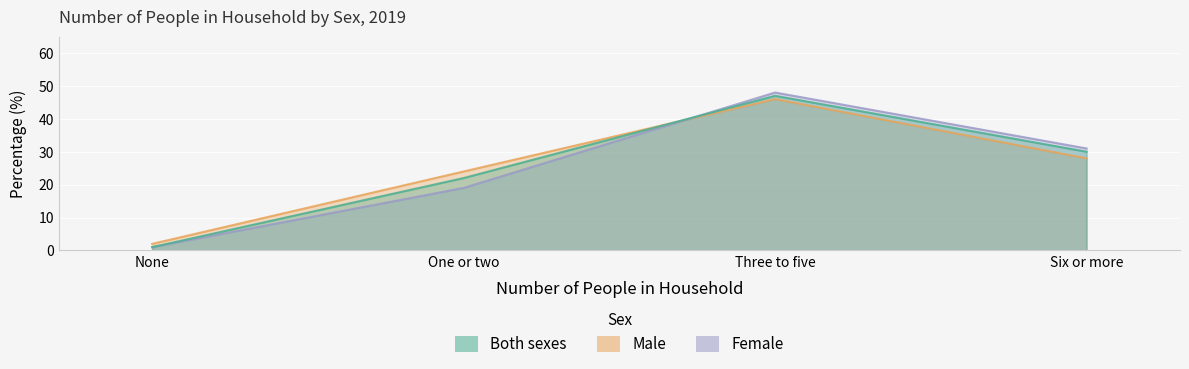

Is it true that Male equals 46 at Three to five?

True